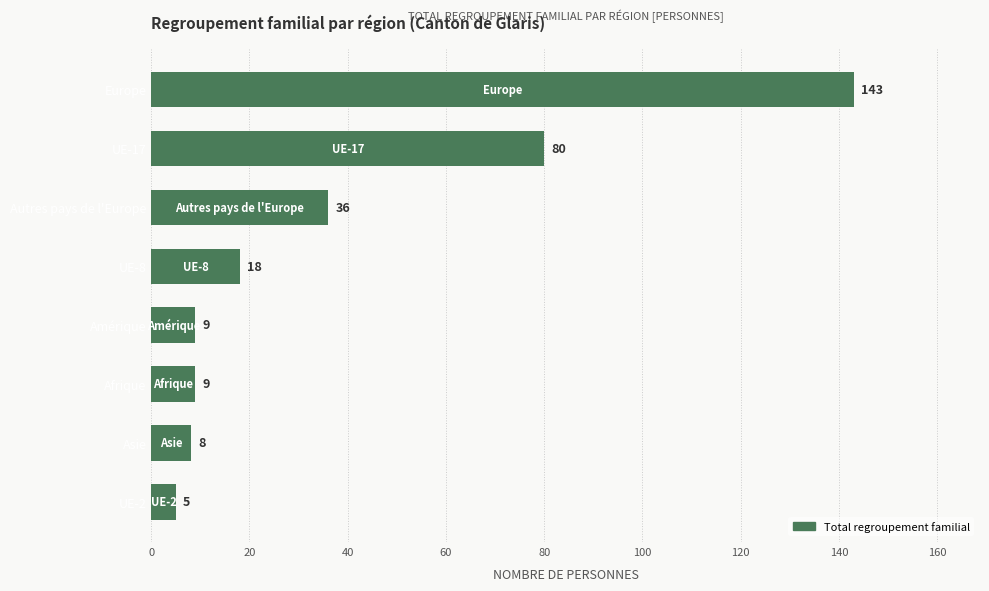

Does the chart contain stacked bars?

No